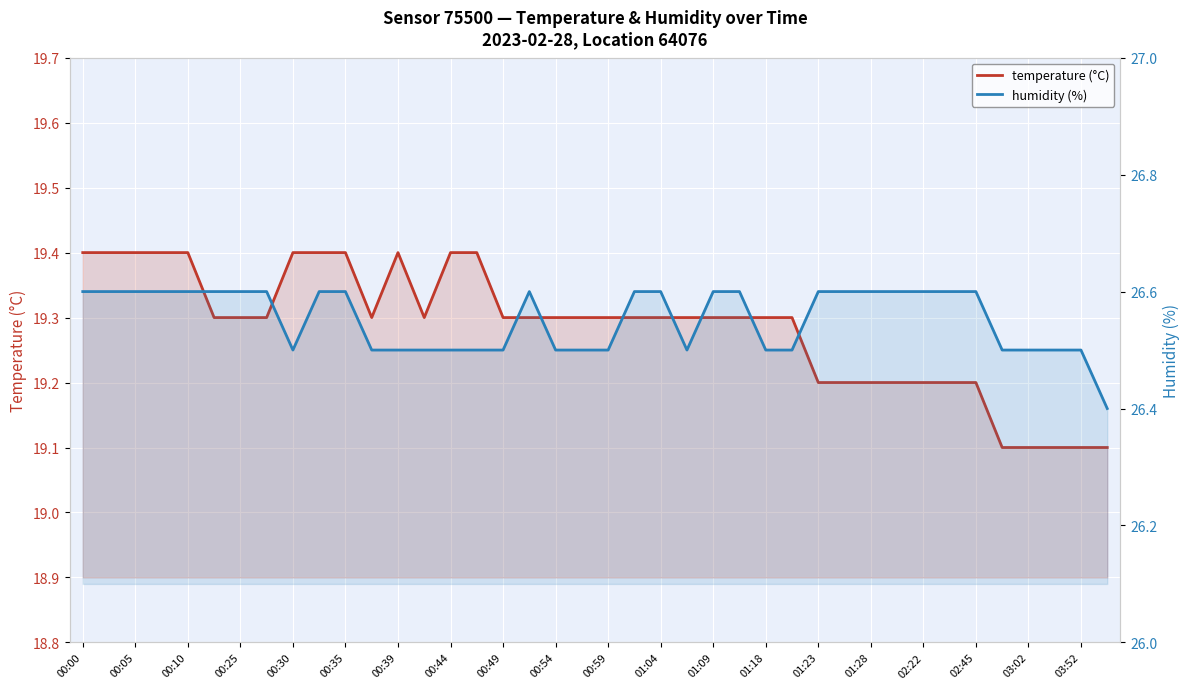

Reading left to right, transcribe all the data shown in this chart.

temperature (°C): 19.4	19.4	19.4	19.4	19.4	19.3	19.3	19.3	19.4	19.4	19.4	19.3	19.4	19.3	19.4	19.4	19.3	19.3	19.3	19.3	19.3	19.3	19.3	19.3	19.3	19.3	19.3	19.3	19.2	19.2	19.2	19.2	19.2	19.2	19.2	19.1	19.1	19.1	19.1	19.1
humidity (%): 26.6	26.6	26.6	26.6	26.6	26.6	26.6	26.6	26.5	26.6	26.6	26.5	26.5	26.5	26.5	26.5	26.5	26.6	26.5	26.5	26.5	26.6	26.6	26.5	26.6	26.6	26.5	26.5	26.6	26.6	26.6	26.6	26.6	26.6	26.6	26.5	26.5	26.5	26.5	26.4